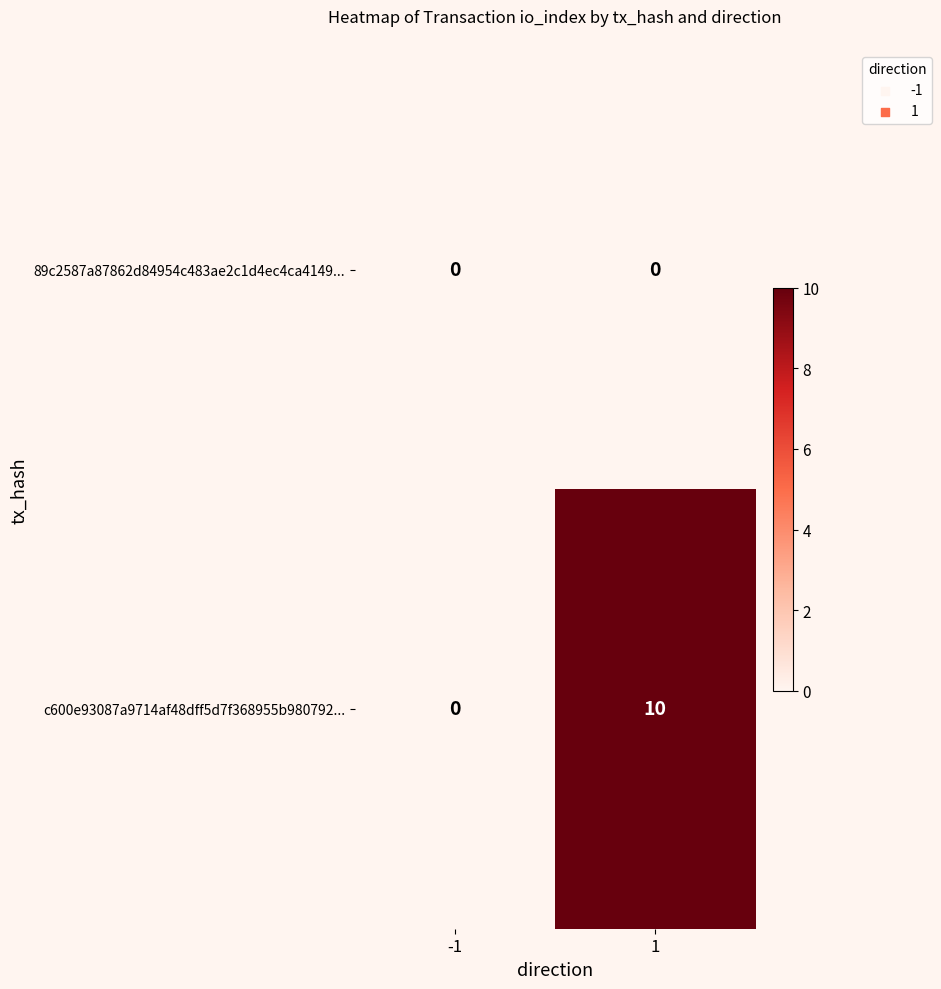

The c600e93087a9714af48dff5d7f368955b980792... series shows 16 at 1. True or false?

False